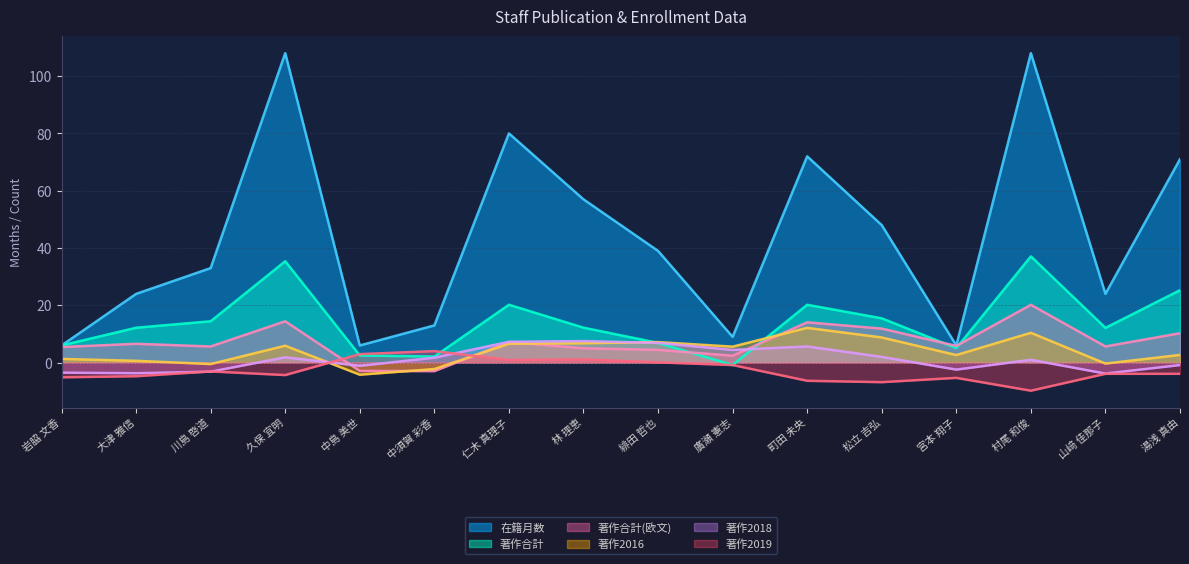

Which series has the largest total across all categories?

在籍月数